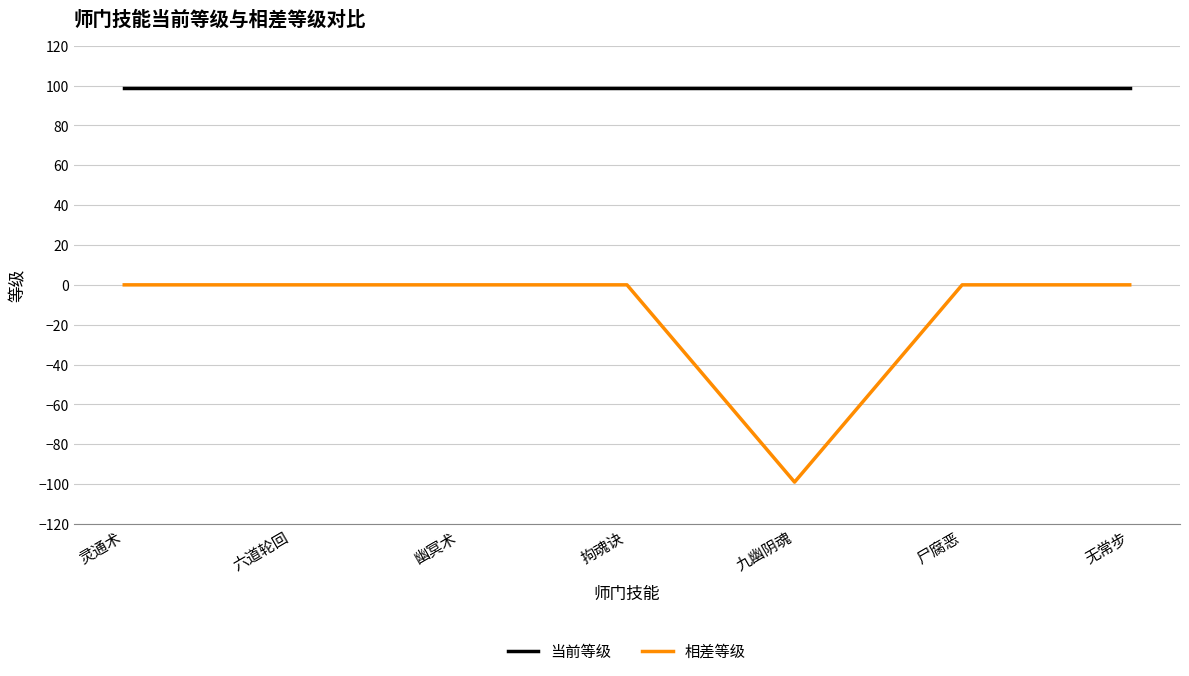

At 幽冥术, list the series in order from largest to smallest.

当前等级, 相差等级